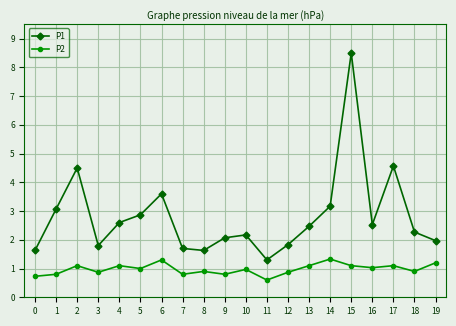

What is the value of the P1 point at the 4th from the left?

1.8